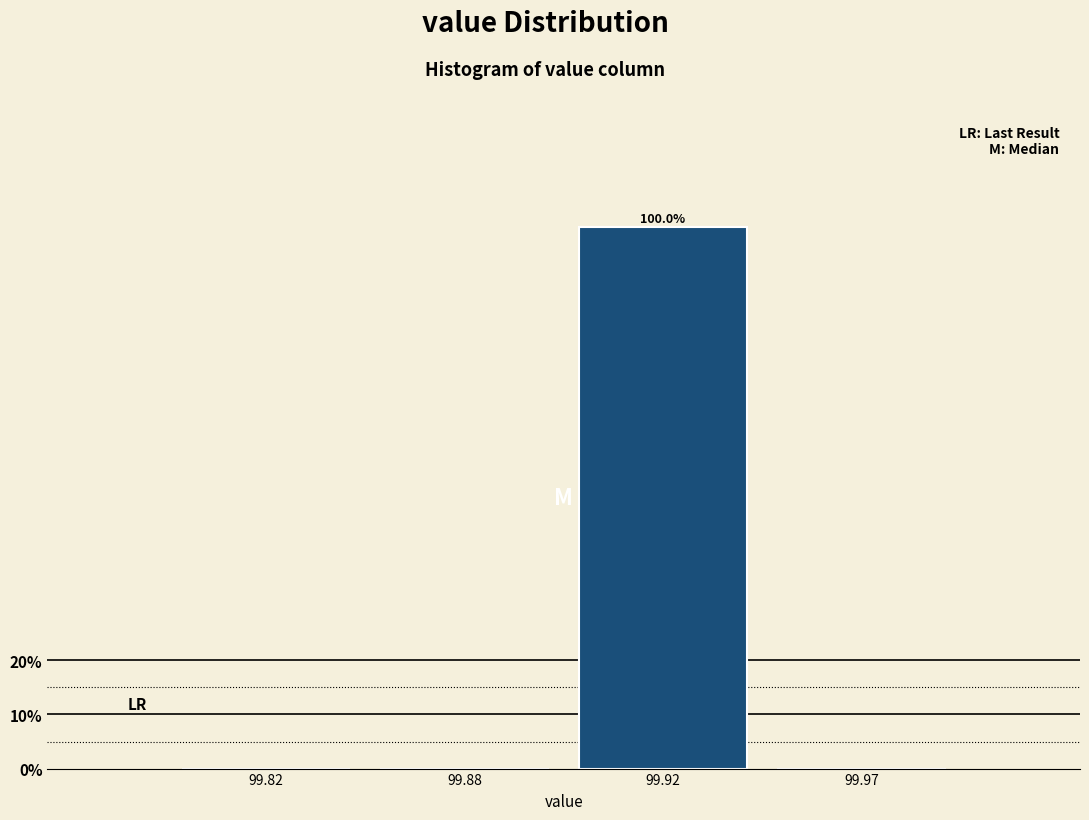

Reading left to right, what are all the values shown in this chart?

99.82=0	99.88=0	99.92=100	99.97=0